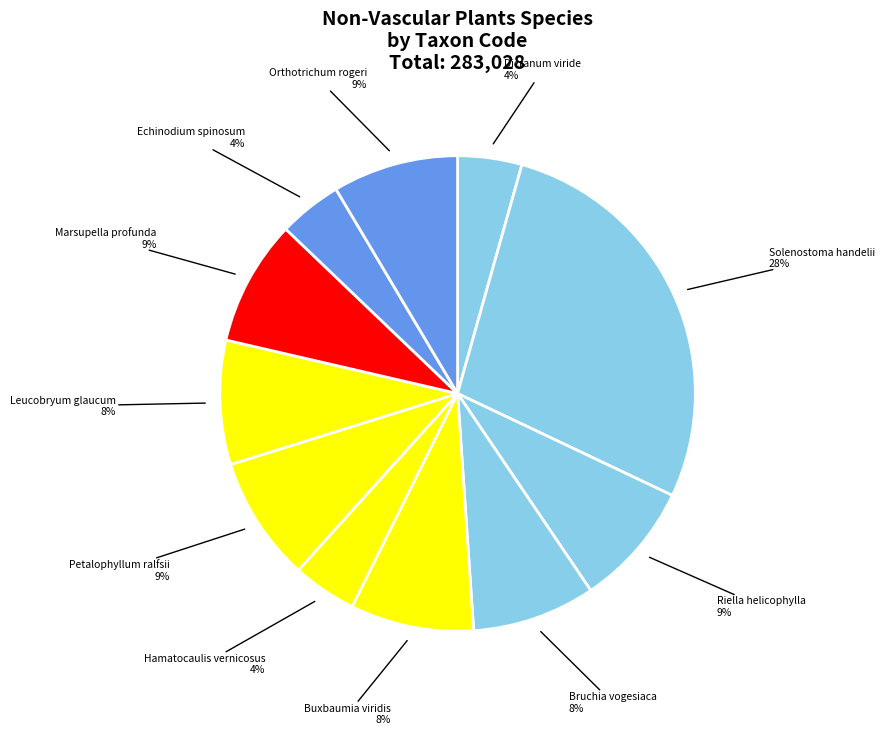

What portion of the pie excludes Marsupella profunda?

91.5%